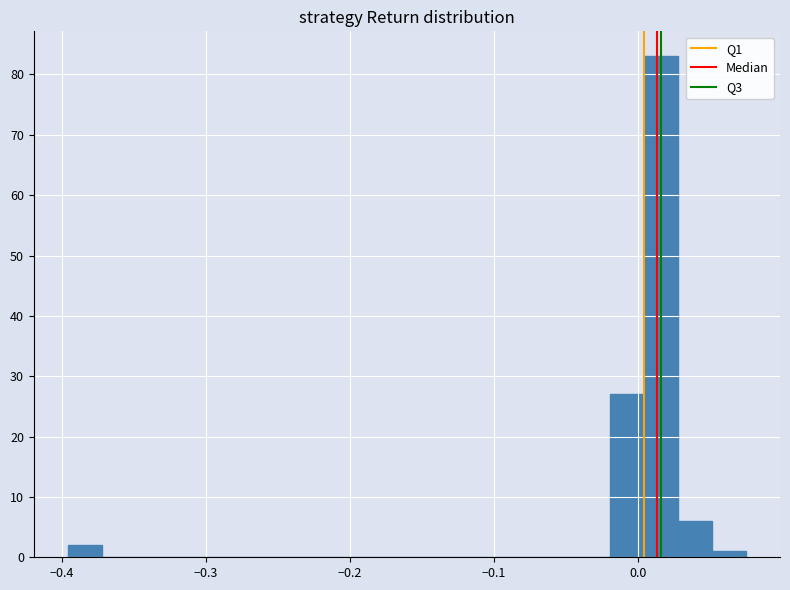

Read against the x-axis, roughly where is the centre of the tallest bar?

0.02